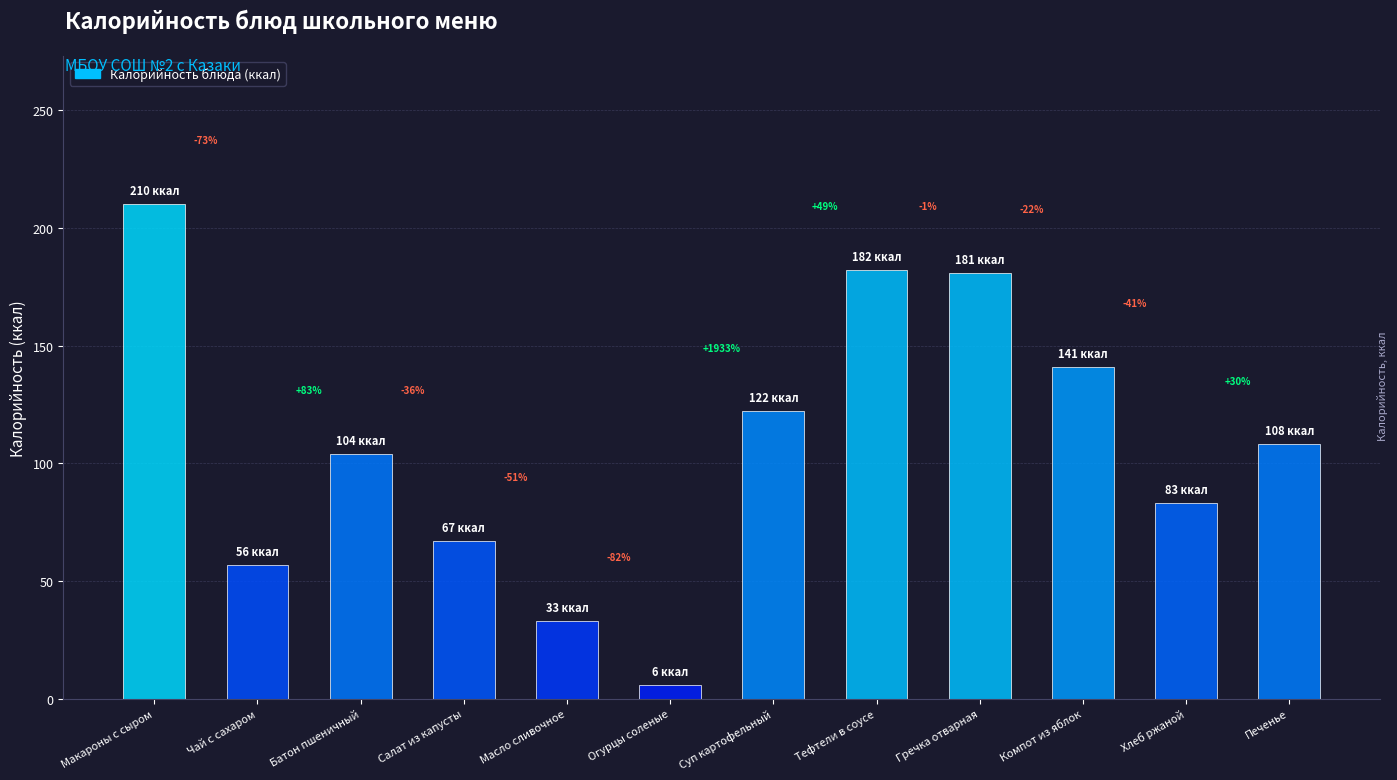

What is the sum of all values?

1293.8